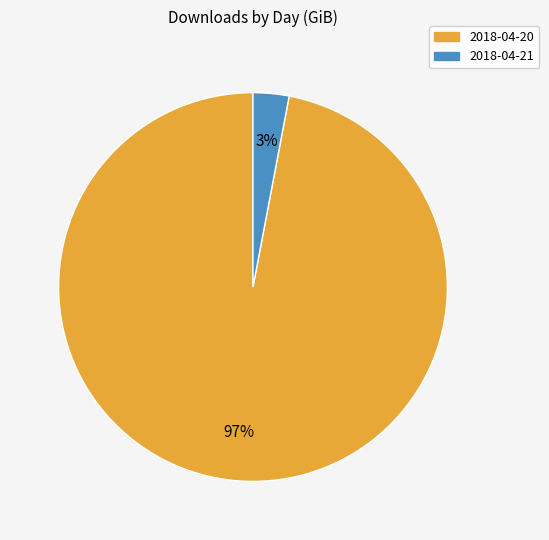

Is the sum of 2018-04-20 and 2018-04-21 greater than half?

Yes